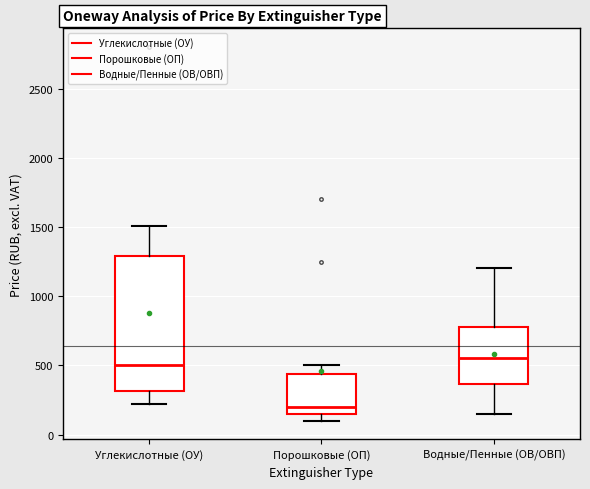

Which box is the tallest, from its lower edge to its upper edge?

Углекислотные (ОУ)